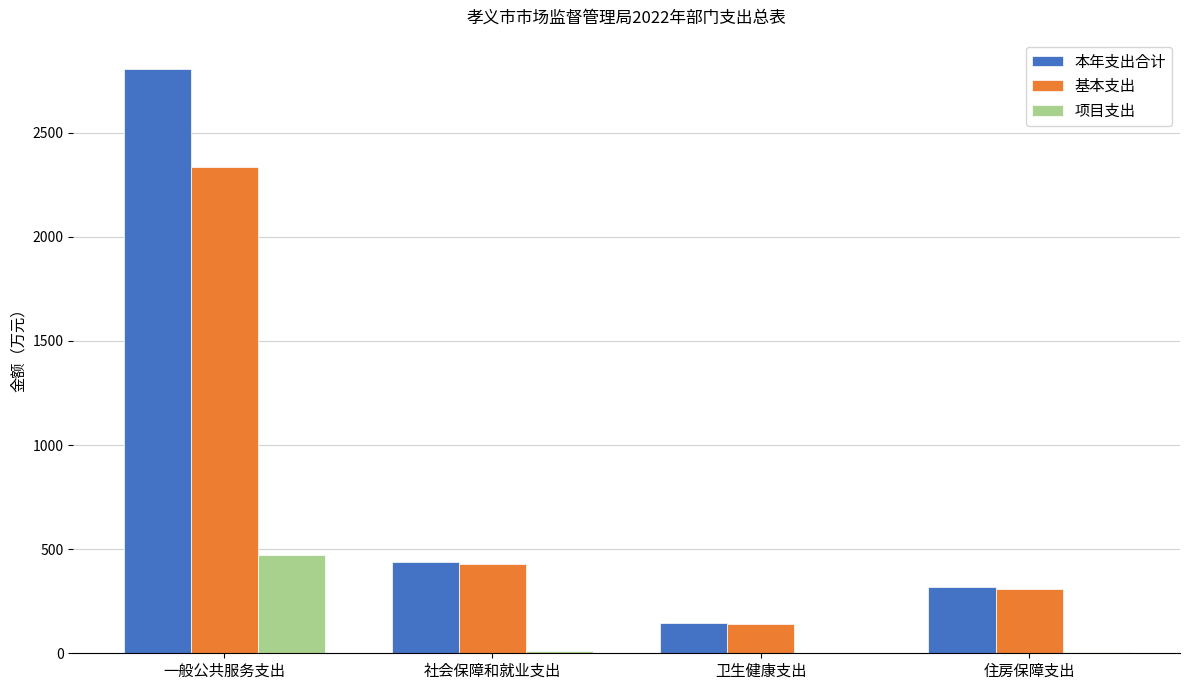

True or false: 本年支出合计 has a value of 3748.2 at 一般公共服务支出.

False